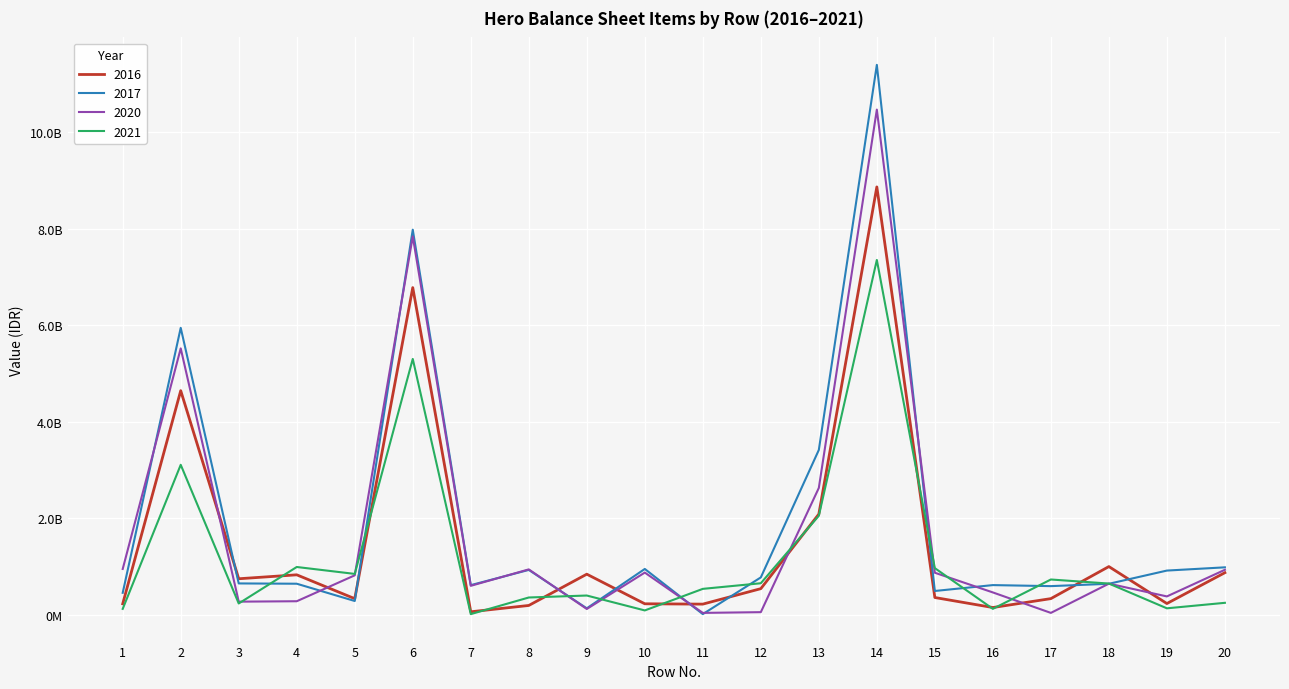

At which category does the chart reach its peak across all series?

14